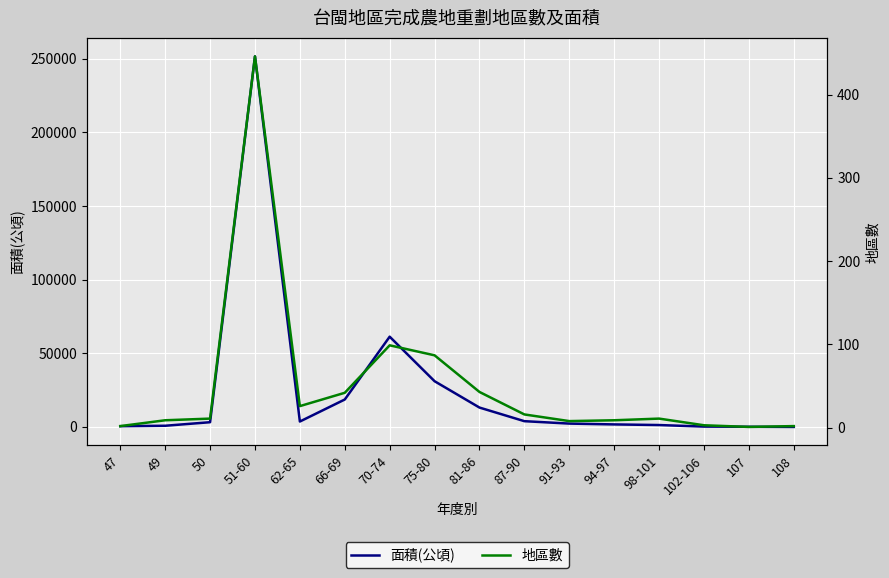

What is the minimum value shown in the chart?

1